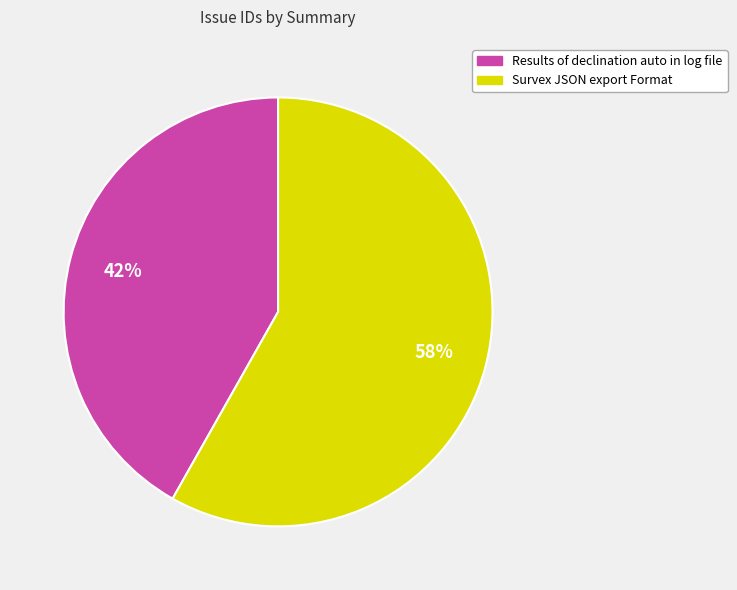

Between Results of declination auto in log file and Survex JSON export Format, which is larger?

Survex JSON export Format